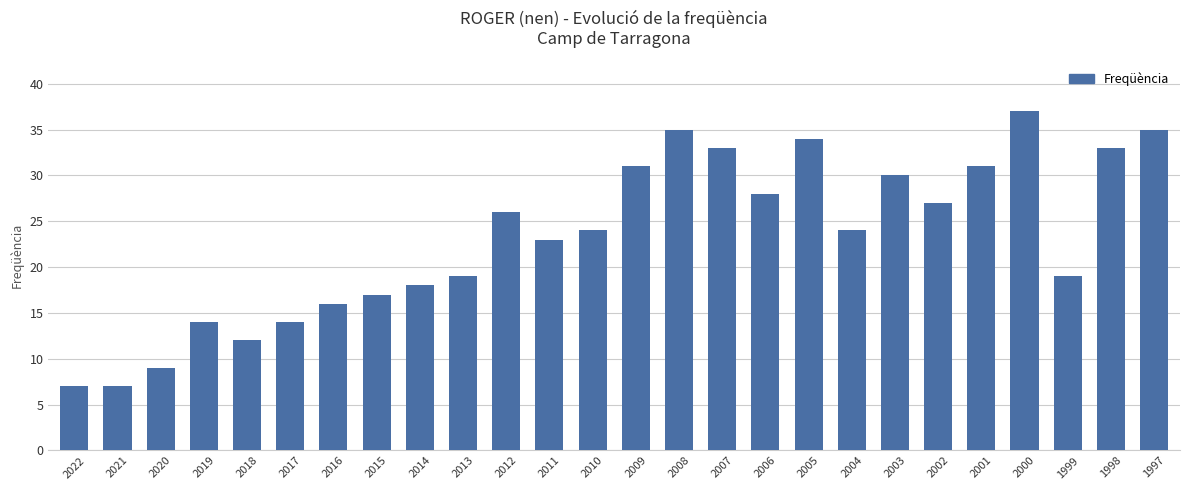

How many categories are shown in the chart?

26